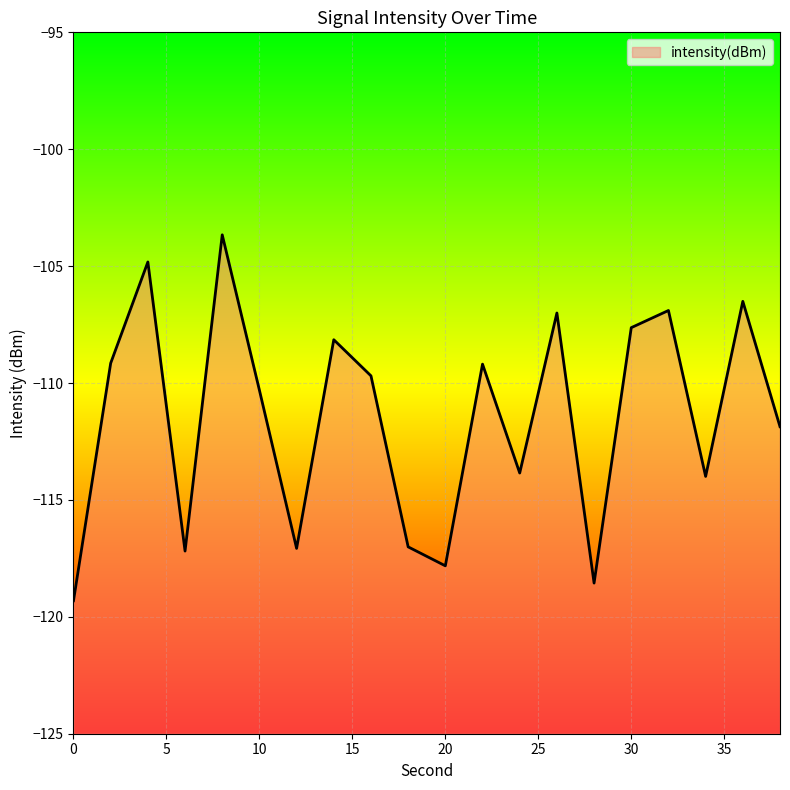

What is the value of the 18th point from the left?

-114.0